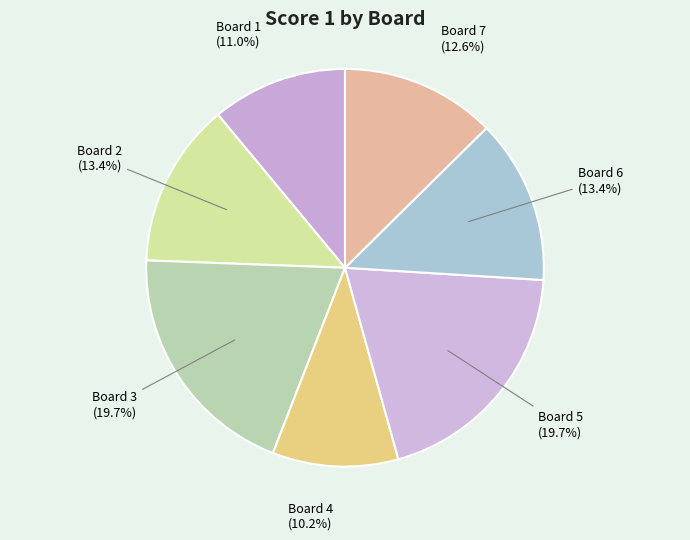

The Board 6 slice represents 13% of the pie. True or false?

True